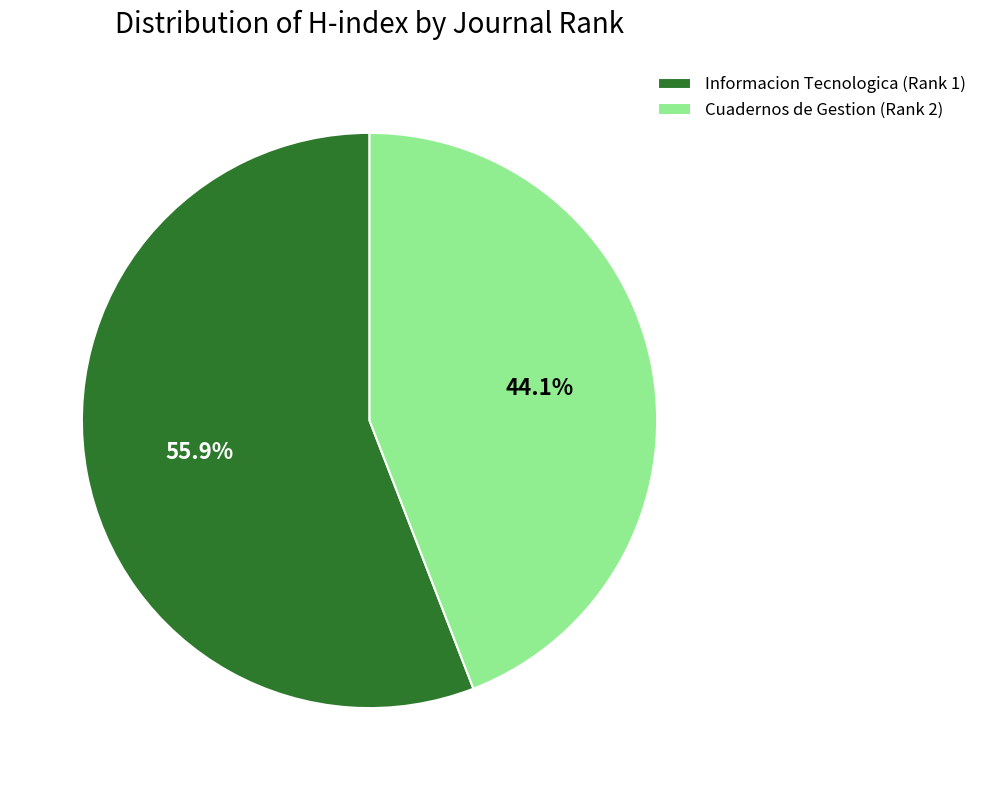

The Cuadernos de Gestion (Rank 2) slice represents 44% of the pie. True or false?

True